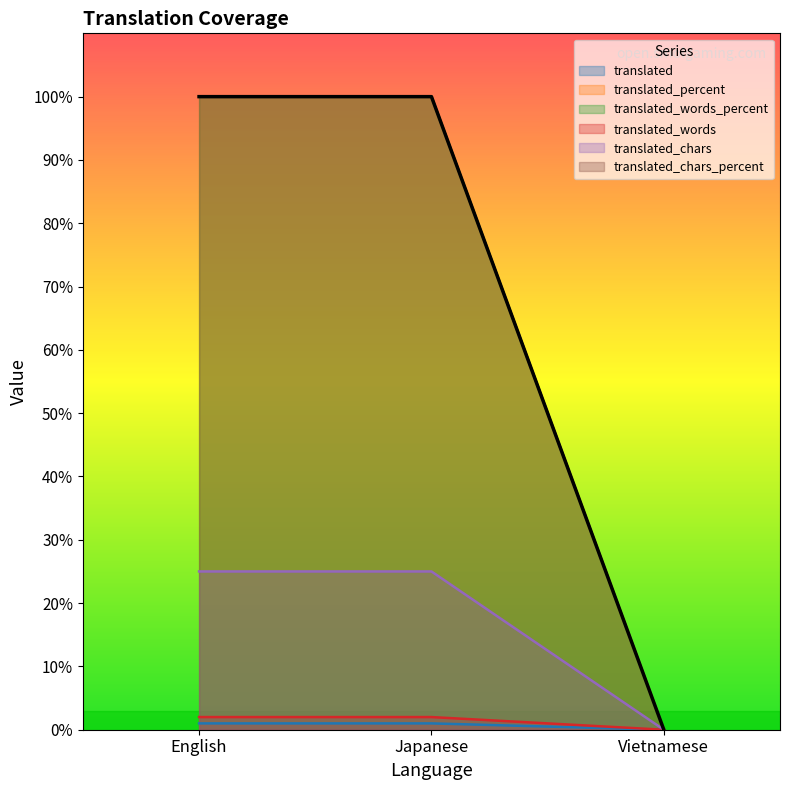

Reading left to right, list all the values displayed in this chart.

translated: English=1	Japanese=1	Vietnamese=0
translated_percent: English=100	Japanese=100	Vietnamese=0
translated_words_percent: English=100	Japanese=100	Vietnamese=0
translated_words: English=2	Japanese=2	Vietnamese=0
translated_chars: English=25	Japanese=25	Vietnamese=0
translated_chars_percent: English=100	Japanese=100	Vietnamese=0